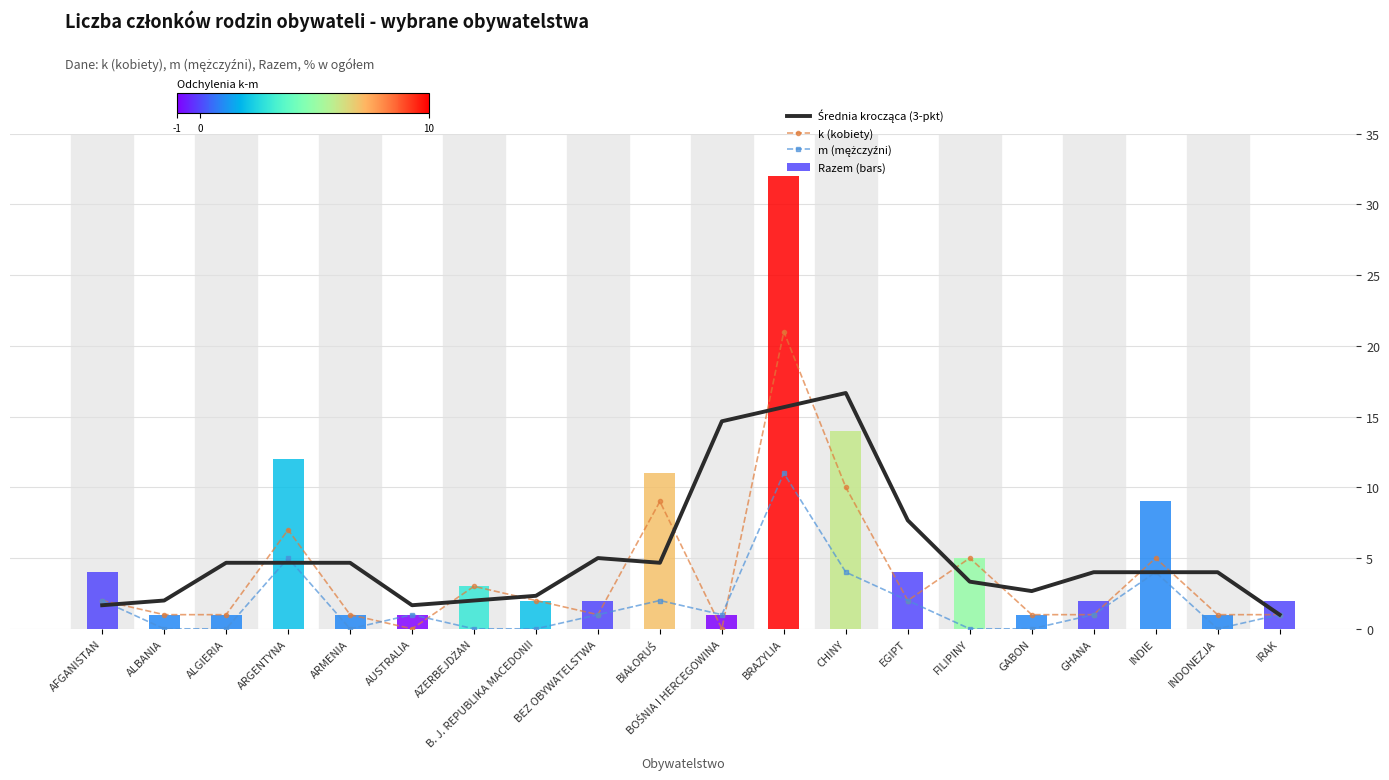

What is the label of the 3rd bar from the right?

INDIE